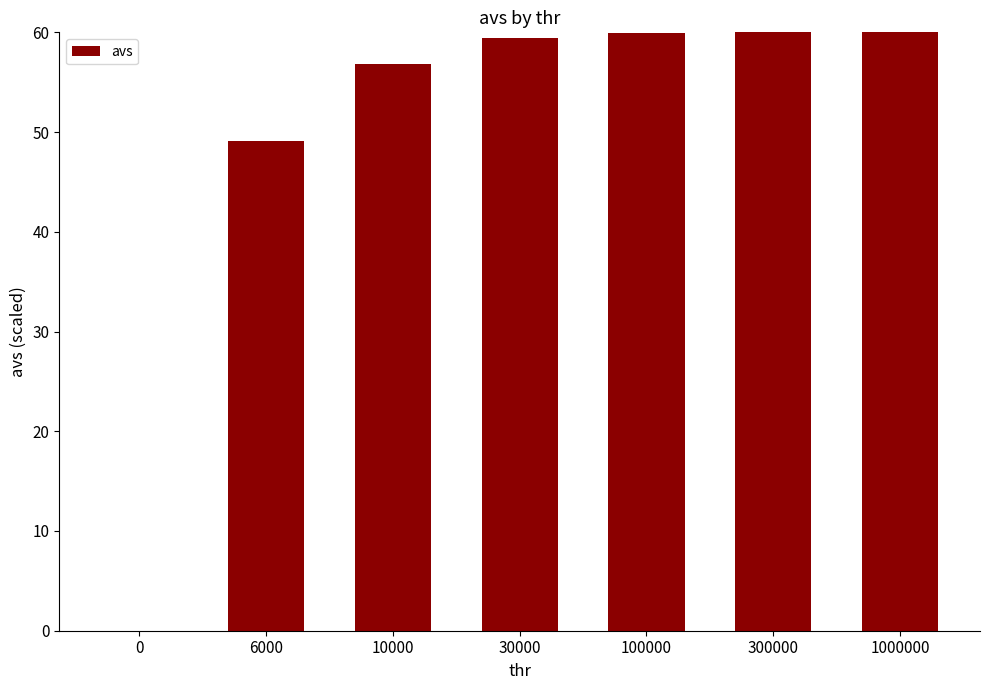

The chart shows a value of 59.9 at 100000. True or false?

True